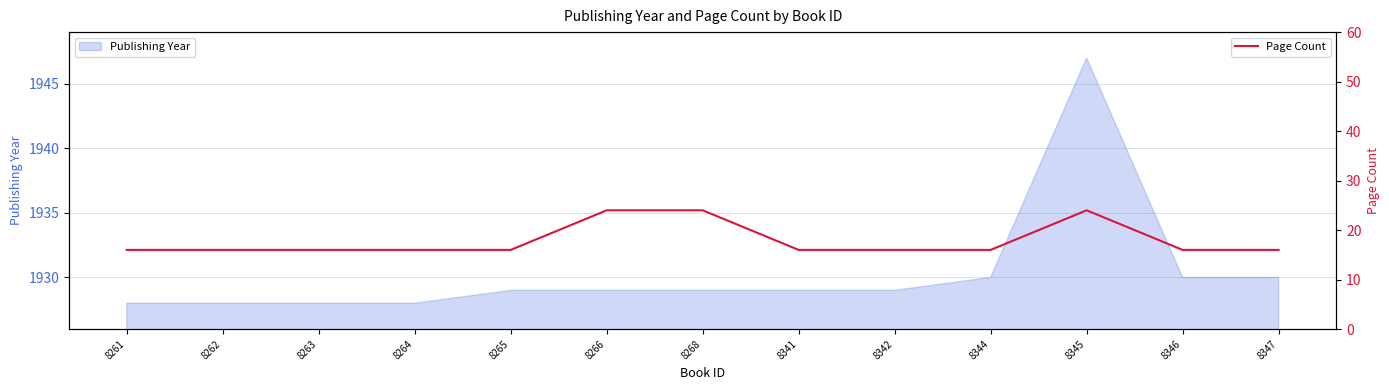

True or false: the data has more than 0 interior local peaks.

True